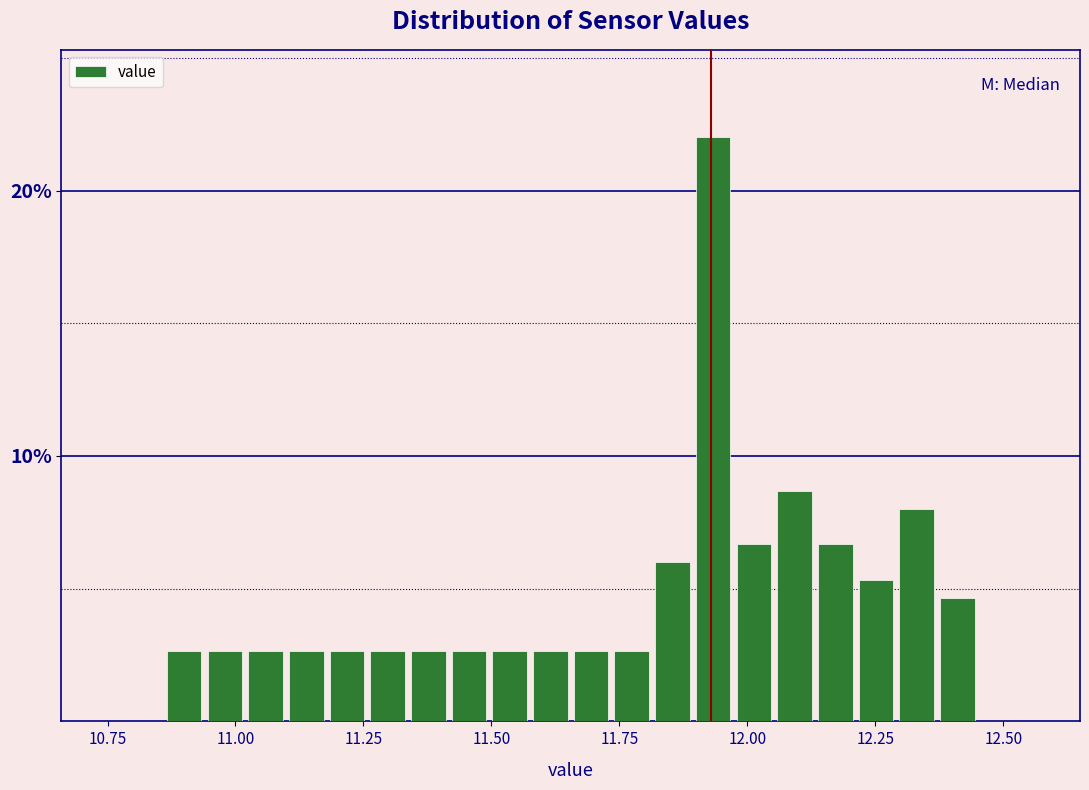

Read against the x-axis, roughly where is the centre of the tallest bar?

11.95